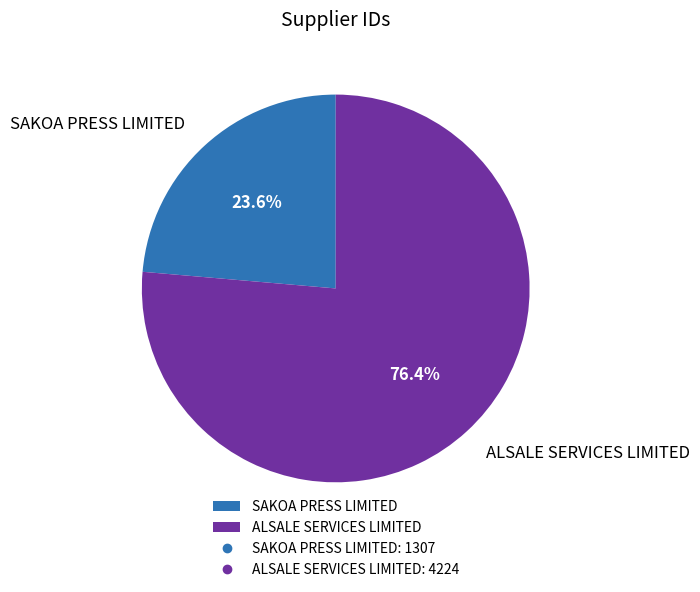

Does ALSALE SERVICES LIMITED represent more than half of the total?

Yes